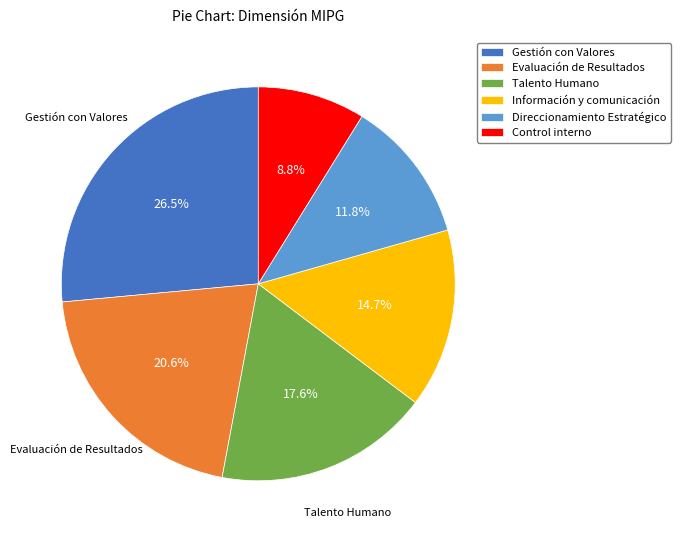

Combined, do Información y comunicación and Control interno account for over 50%?

No